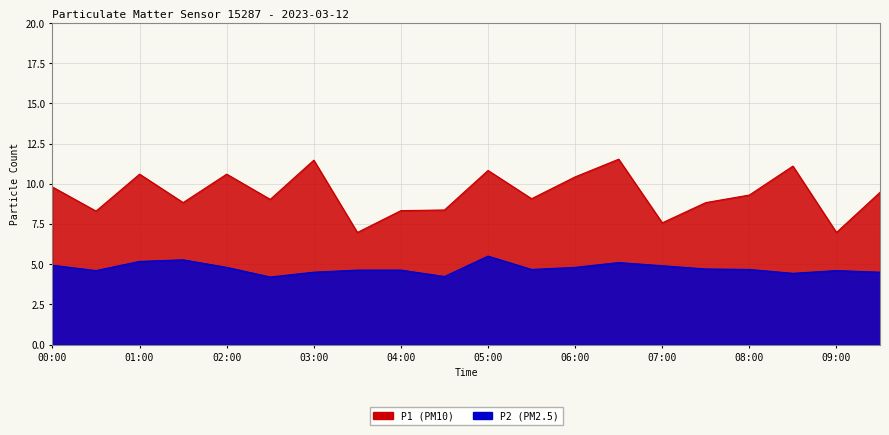

Which series has the largest range (max minus min)?

P1